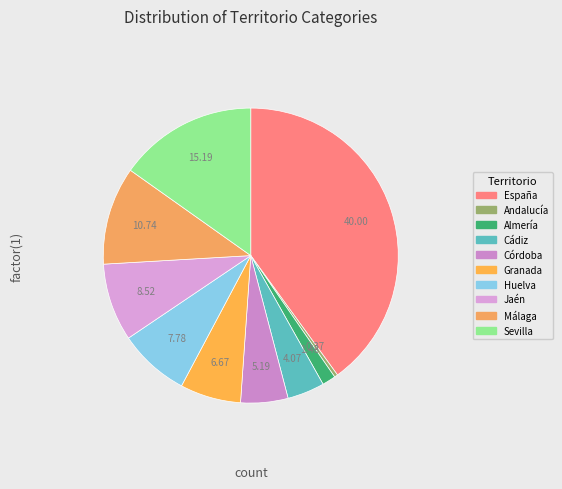

What is the change in value from España to Sevilla?

-67